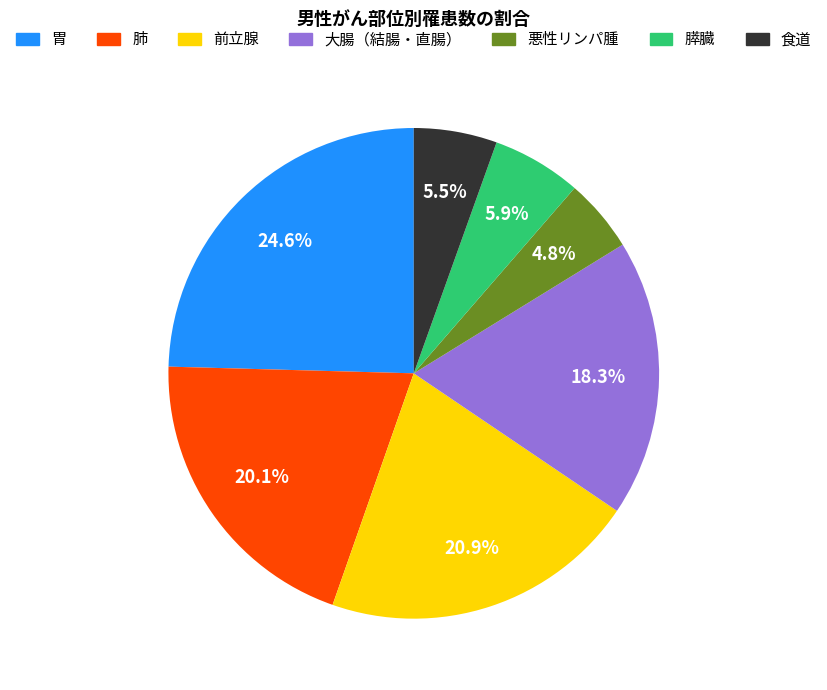

What is the ratio of the value at 食道 to the value at 膵臓?

0.9